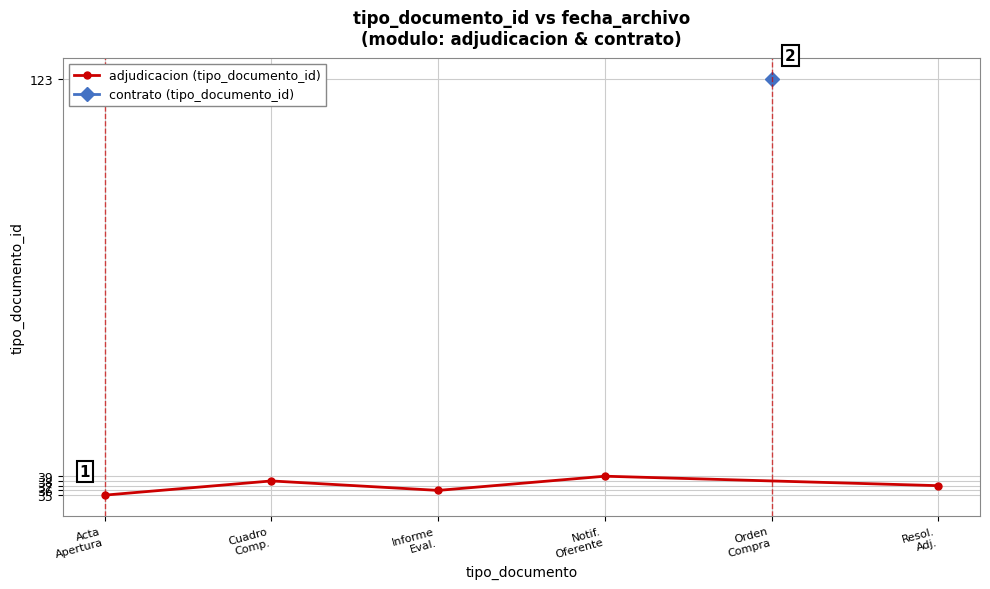

What is the value of the adjudicacion (tipo_documento_id) point at the 2nd from the left?

38